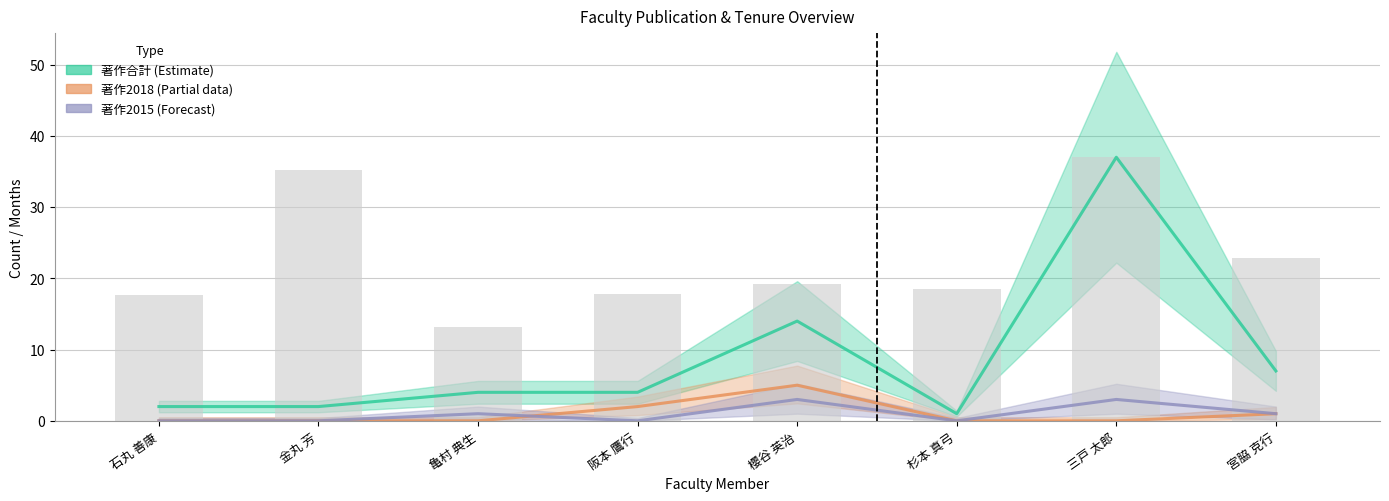

Read the 著作2018 (Partial data) value at 櫻谷 英治.

5.0